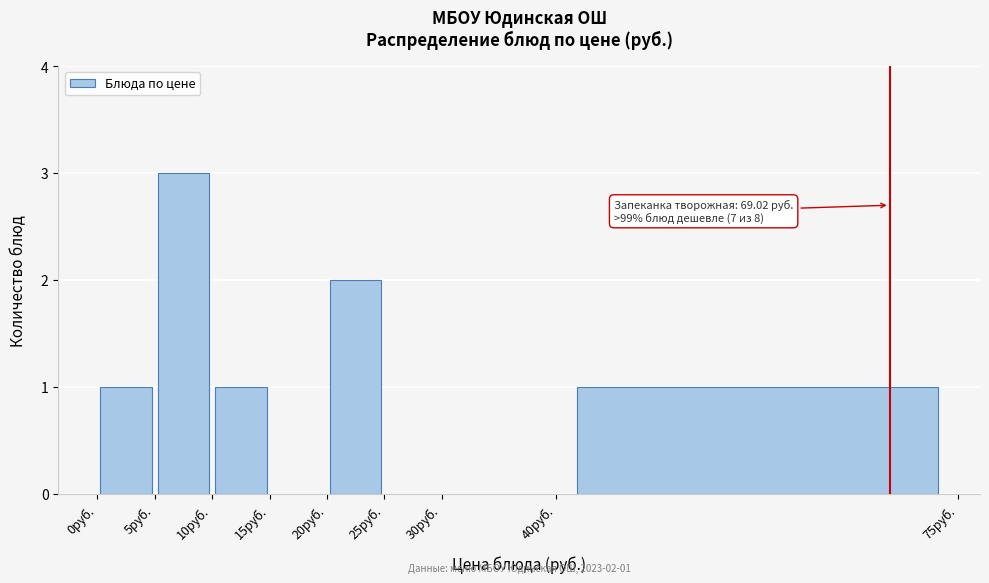

Over which range of the x-axis is the bar tallest?

5 to 10